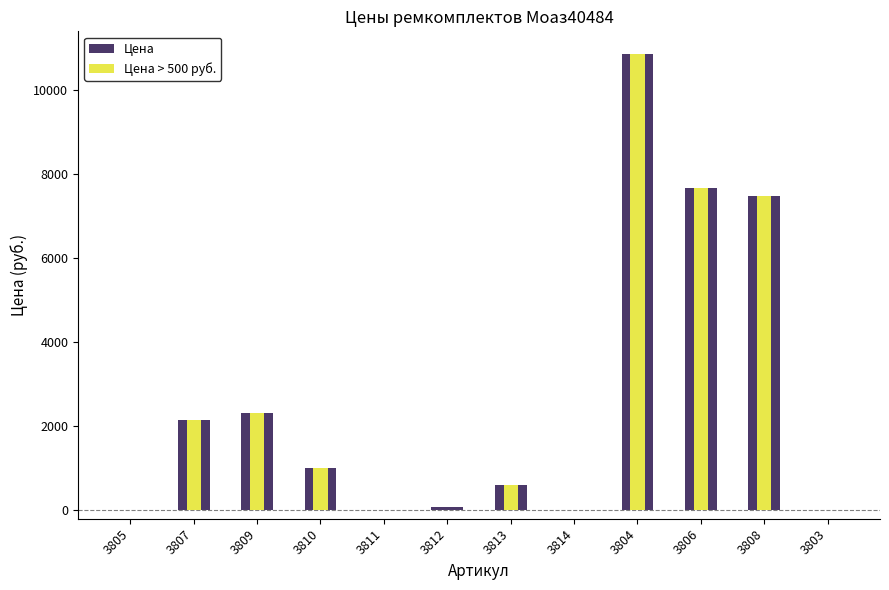

Rank the series by their average value, from highest to lowest.

Цена, Цена > 500 руб.